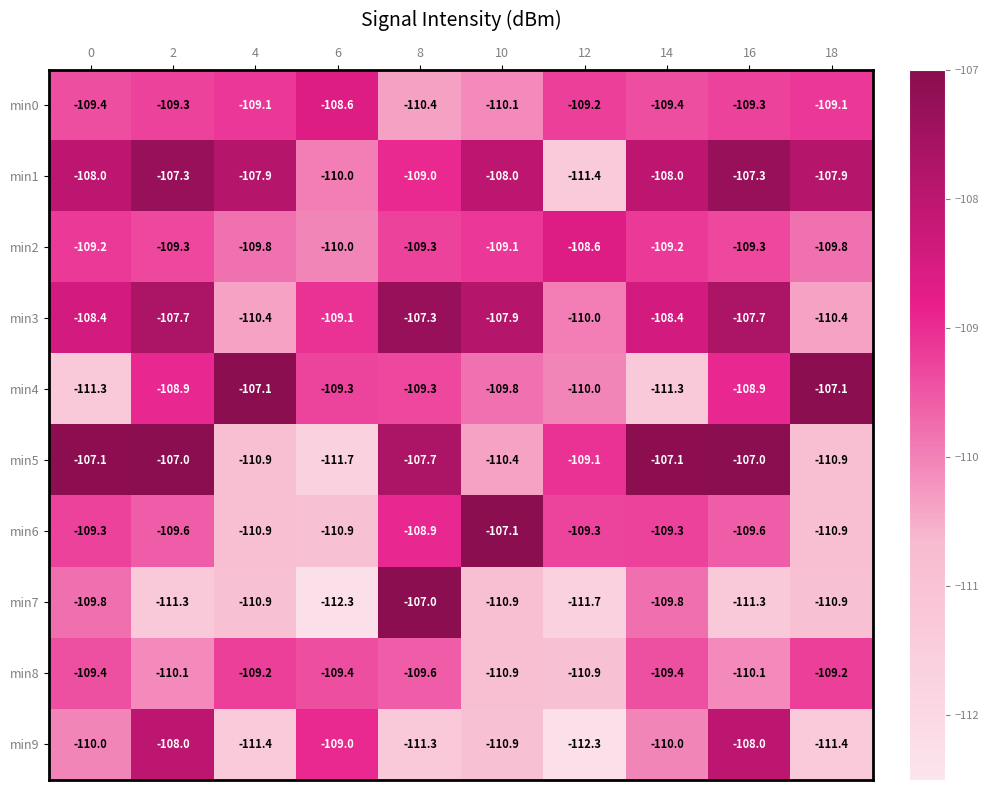

What is the highest value of the min1 series?

-107.3